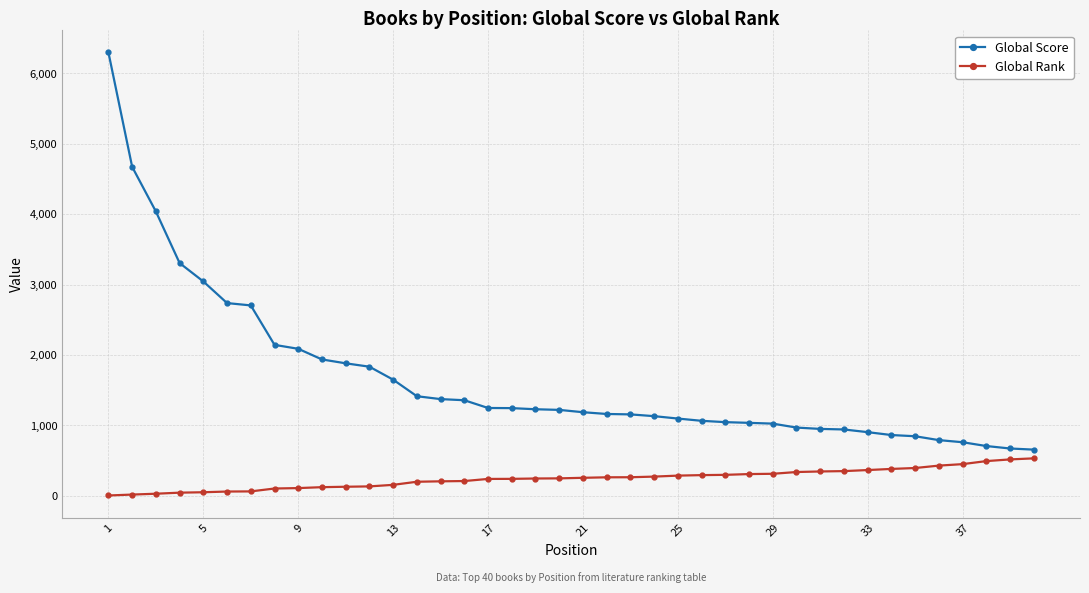

What is the average value of the Global Score series?

1660